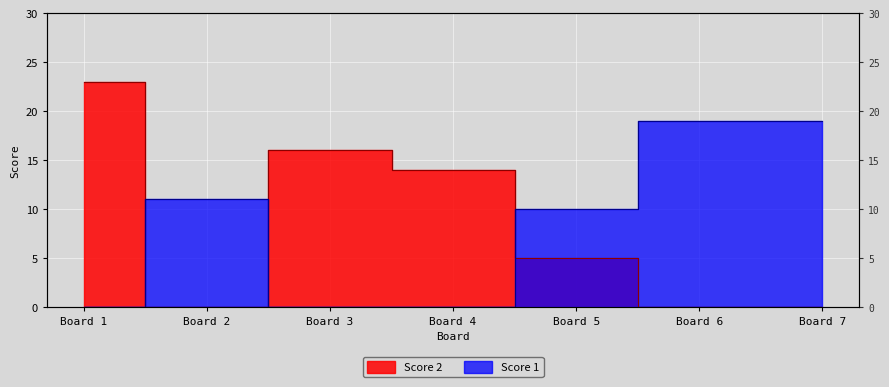

What is the average value of the Score 2 series?

8